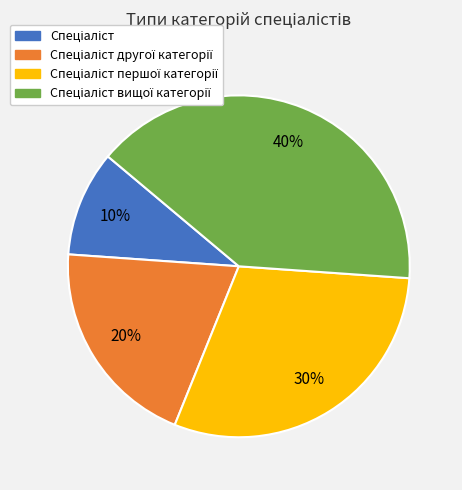

To the nearest percent, what is the difference between the largest and smallest slice percentages?

30%